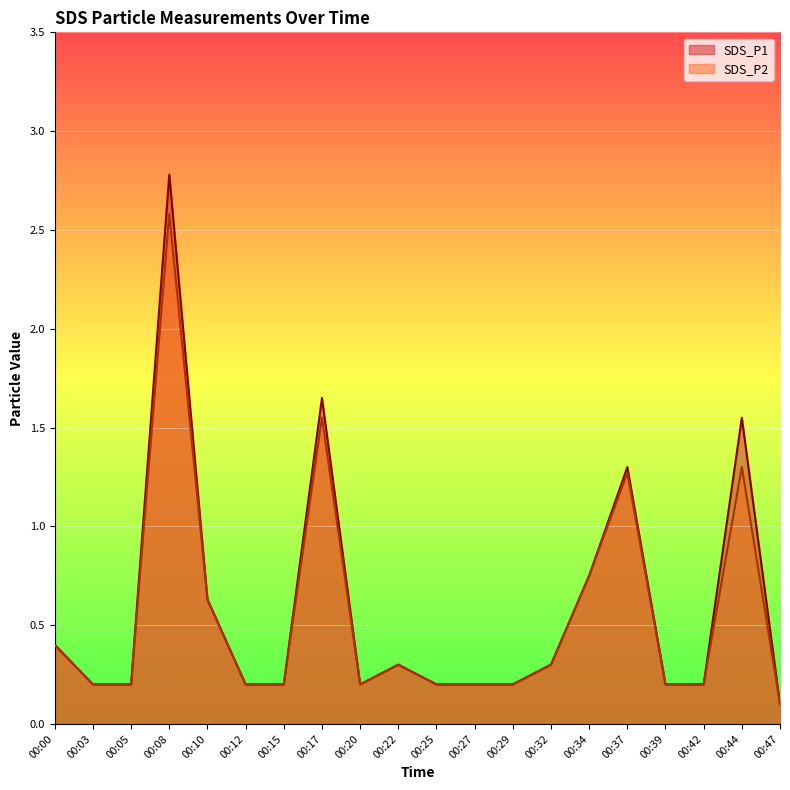

The SDS_P2 series shows 0.6 at 00:00. True or false?

False